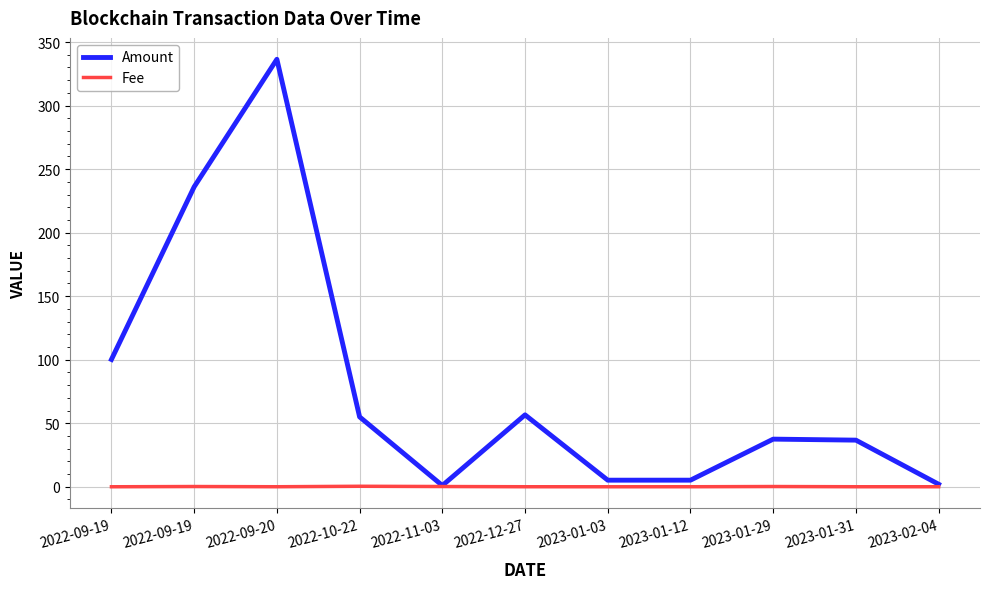

True or false: Amount and Fee intersect in this chart.

False